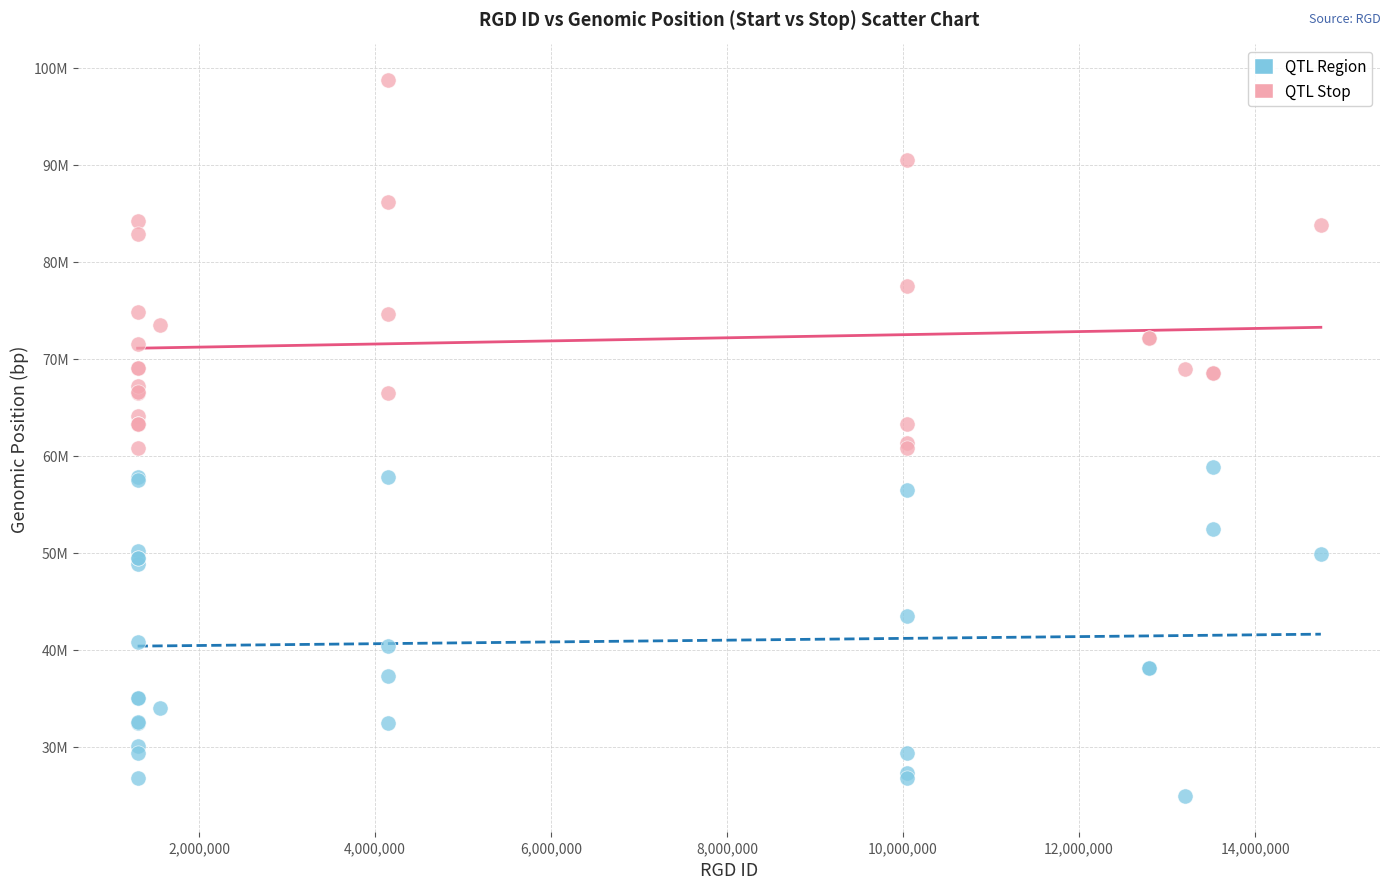

Which series reaches the minimum Y coordinate?

QTL Region